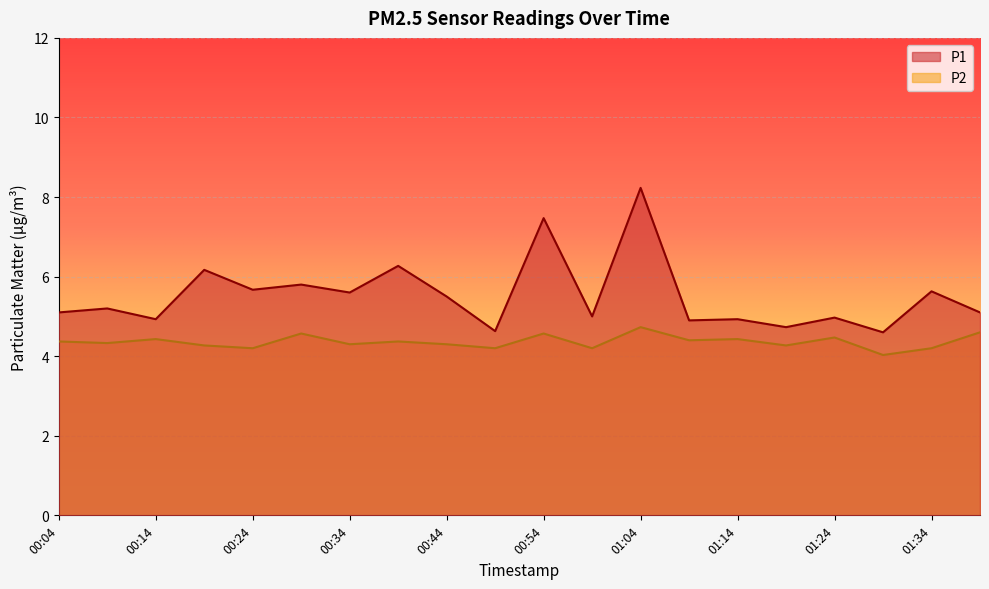

What is the difference between the maximum and minimum values in the P2 series?

0.7